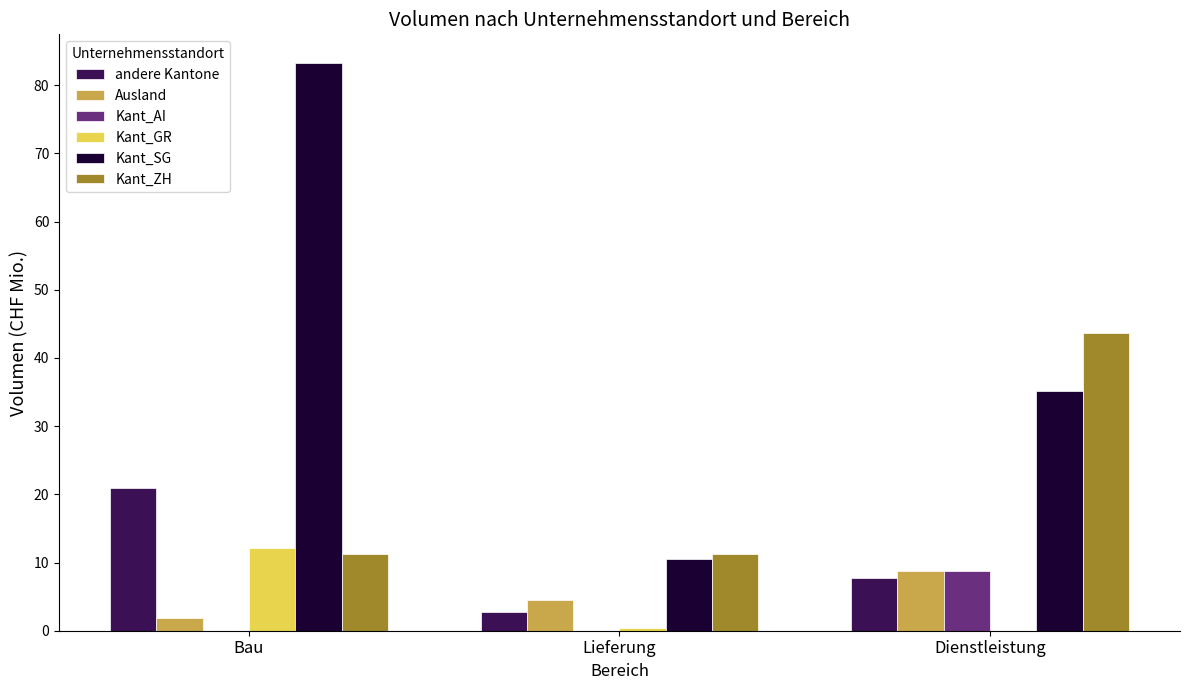

Does the chart contain stacked bars?

No